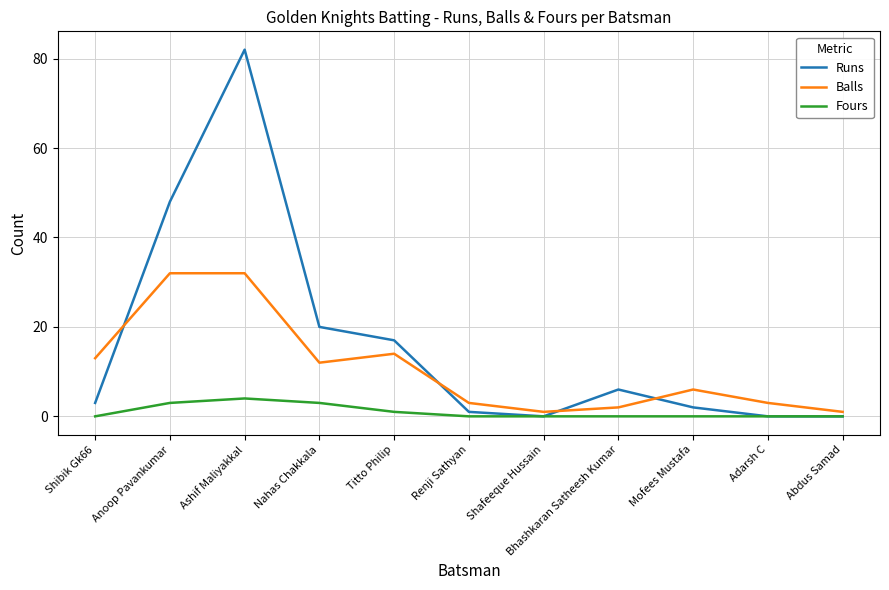

What is the difference between the highest and lowest values at Shibik Gk66?

13